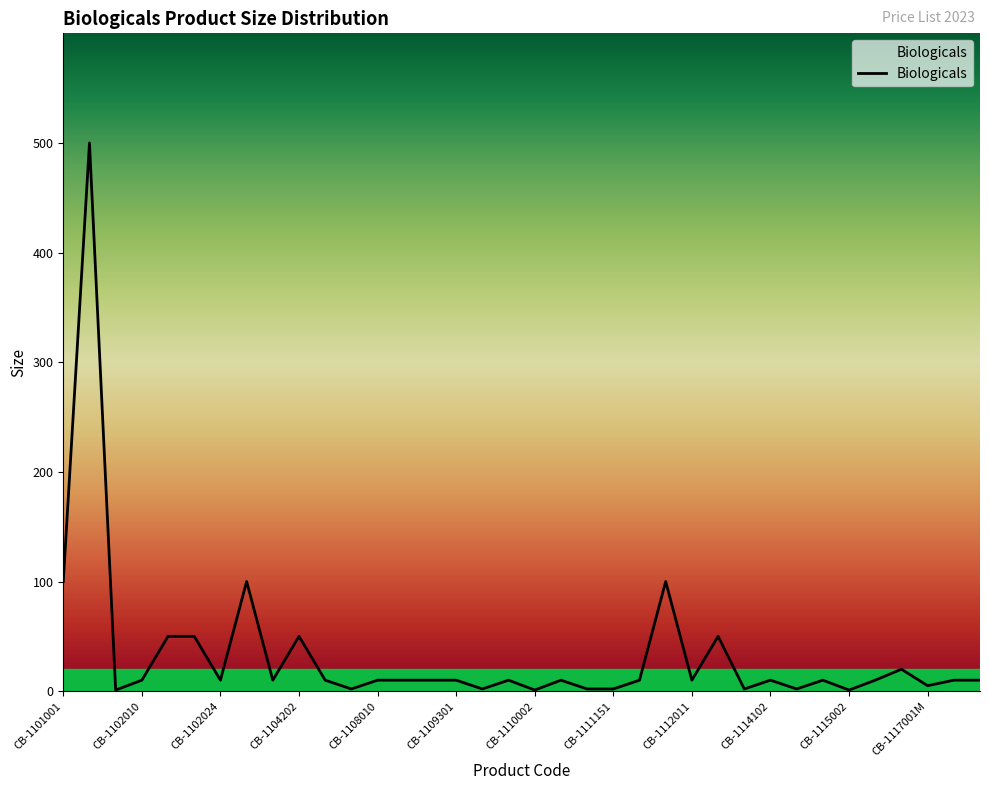

Where is the data nearest to the value 250?

CB-1101001